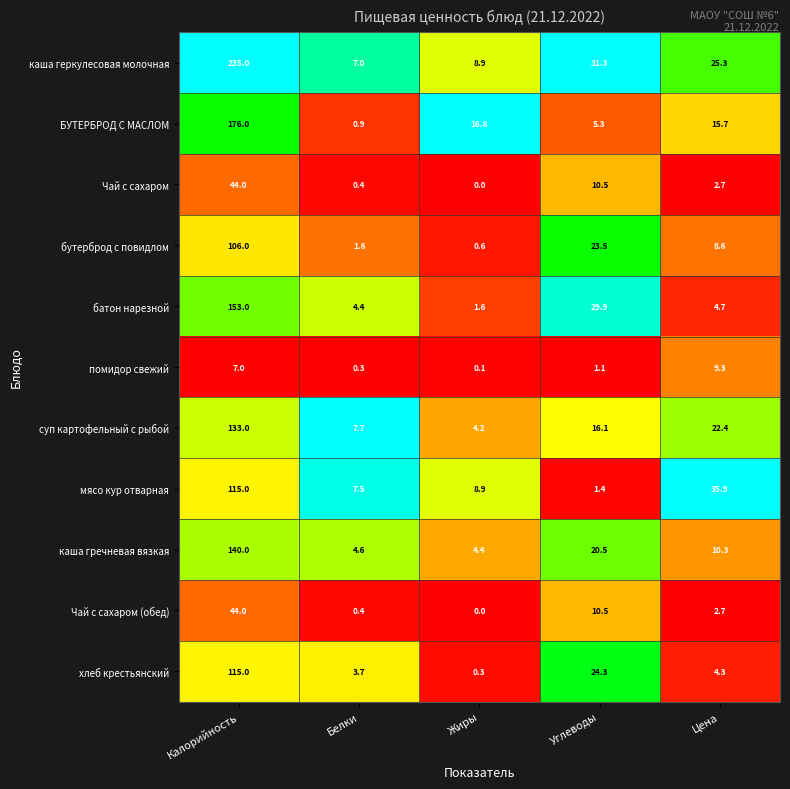

Is the value of мясо кур отварная at Калорийность greater than the value of каша геркулесовая молочная at Цена?

Yes